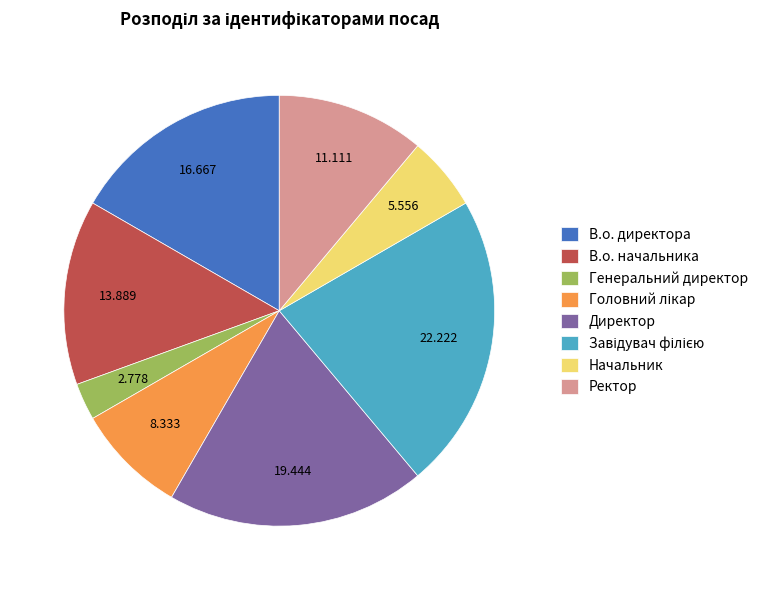

Is it true that Директор is 10% of the pie?

False